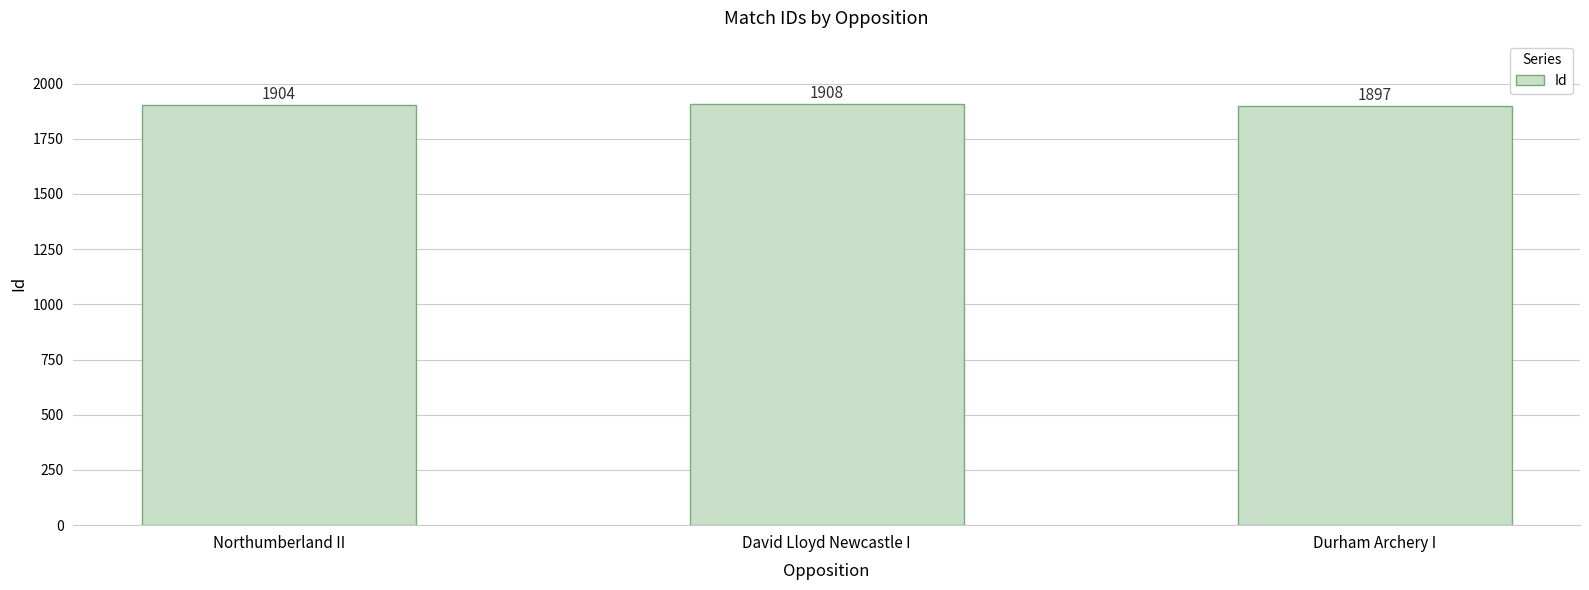

True or false: the data shows 2578 at David Lloyd Newcastle I.

False